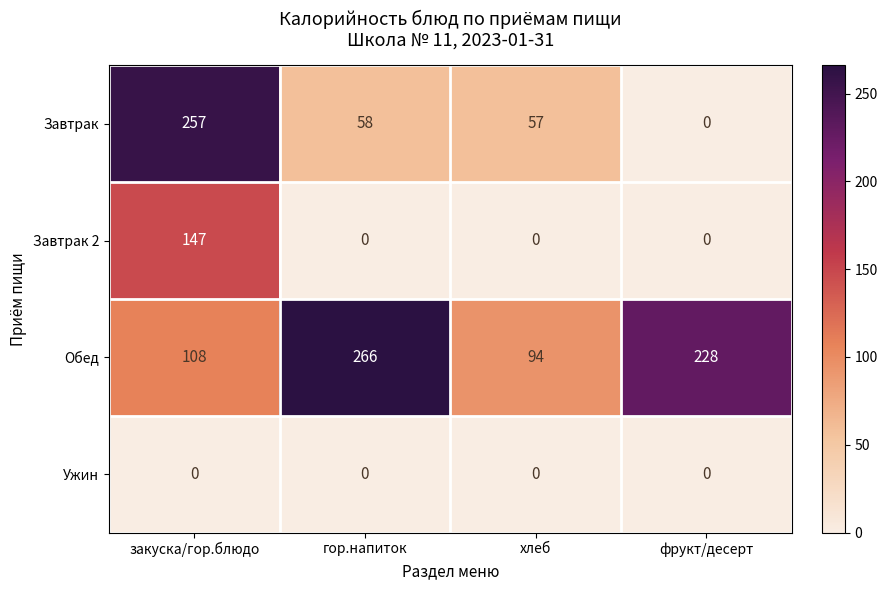

What is the difference between the Завтрак values at фрукт/десерт and хлеб?

57